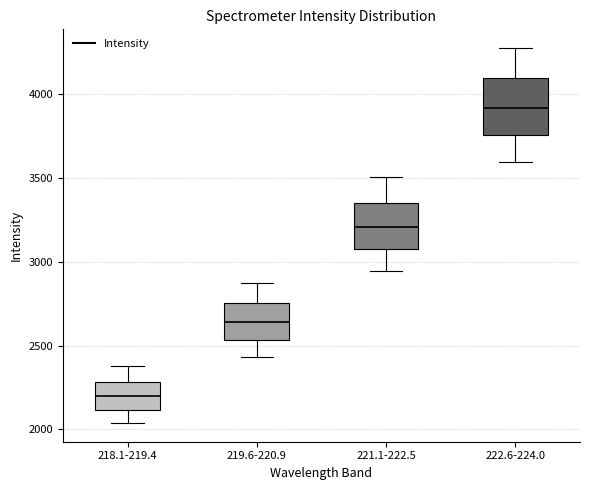

Which box's median line is the lowest?

218.1-219.4